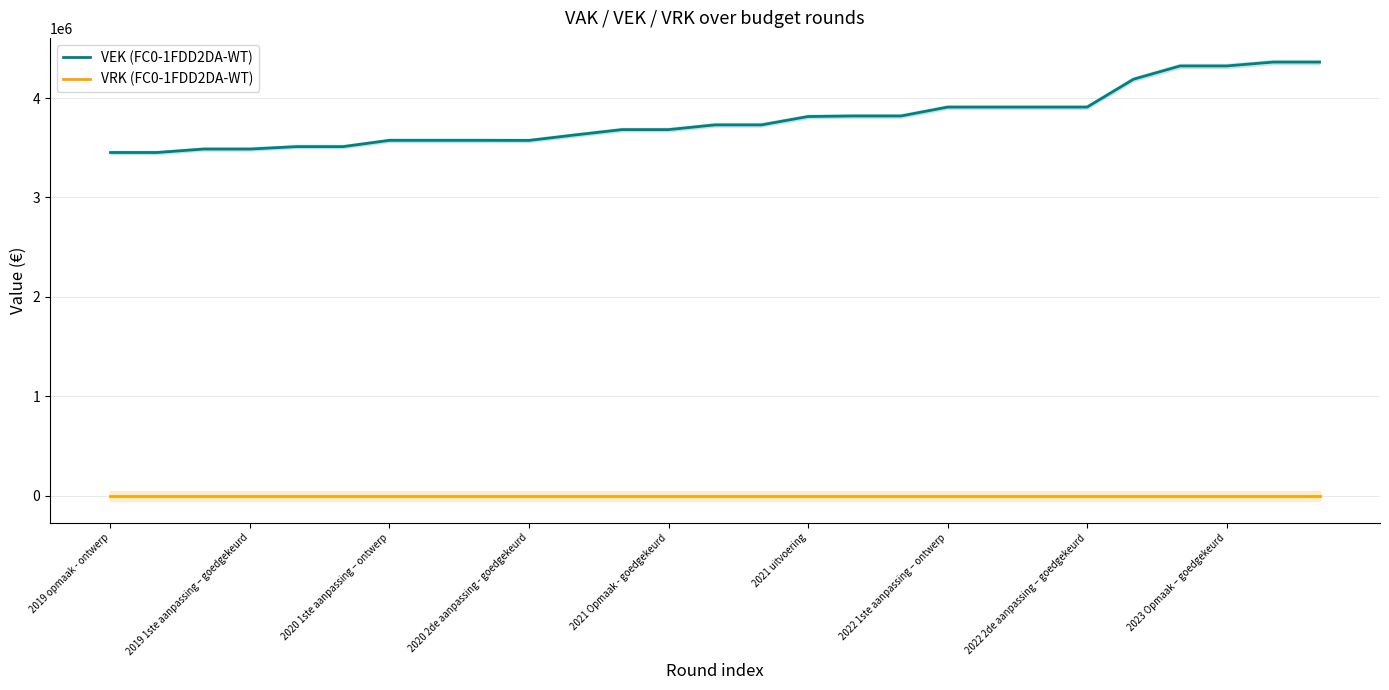

True or false: VRK (FC0-1FDD2DA-WT) and VEK (FC0-1FDD2DA-WT) cross at least once.

False